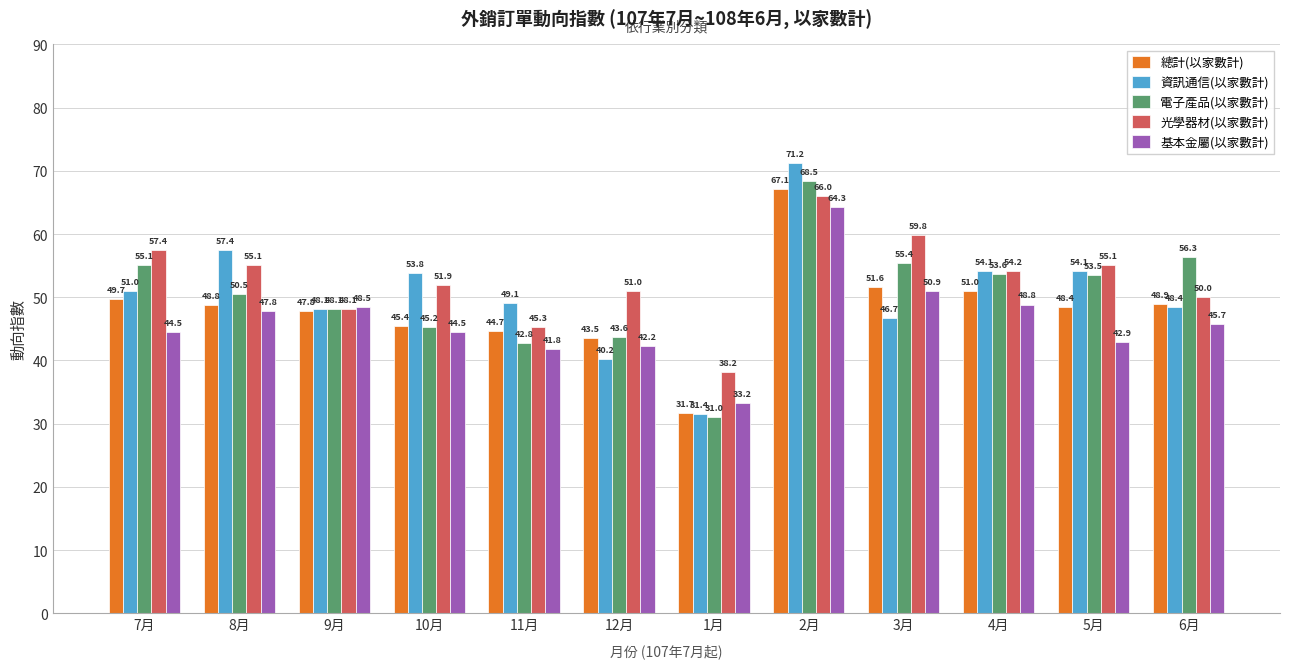

At how many categories does at least one series exceed 57?

4